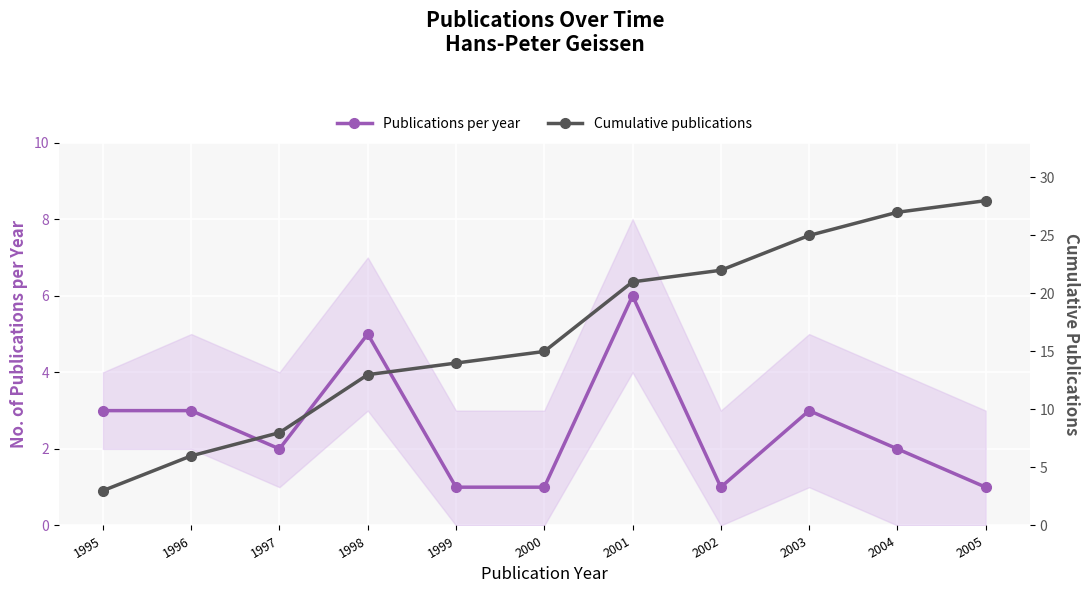

What is the value of the Cumulative publications point at the 9th from the left?

25